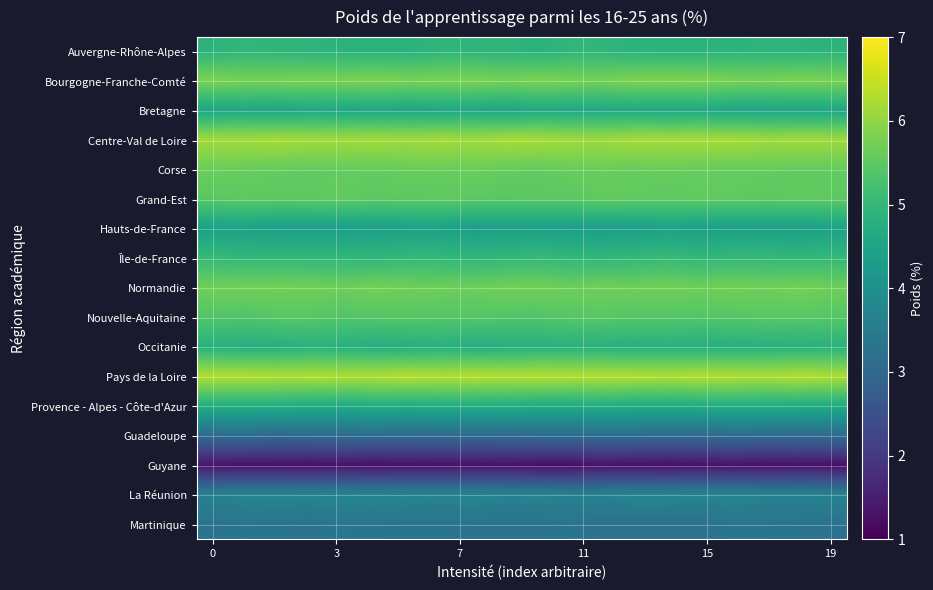

How many data points does each series have?

20